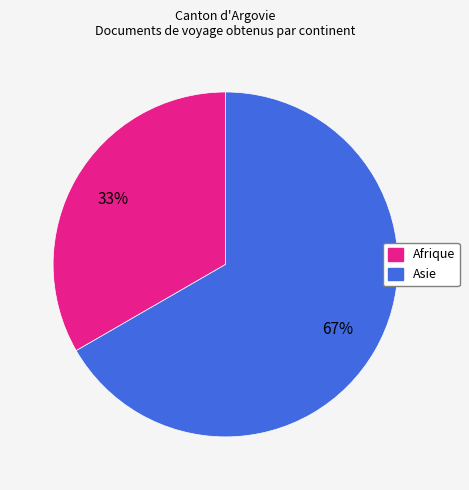

Does any single category account for the majority?

Yes